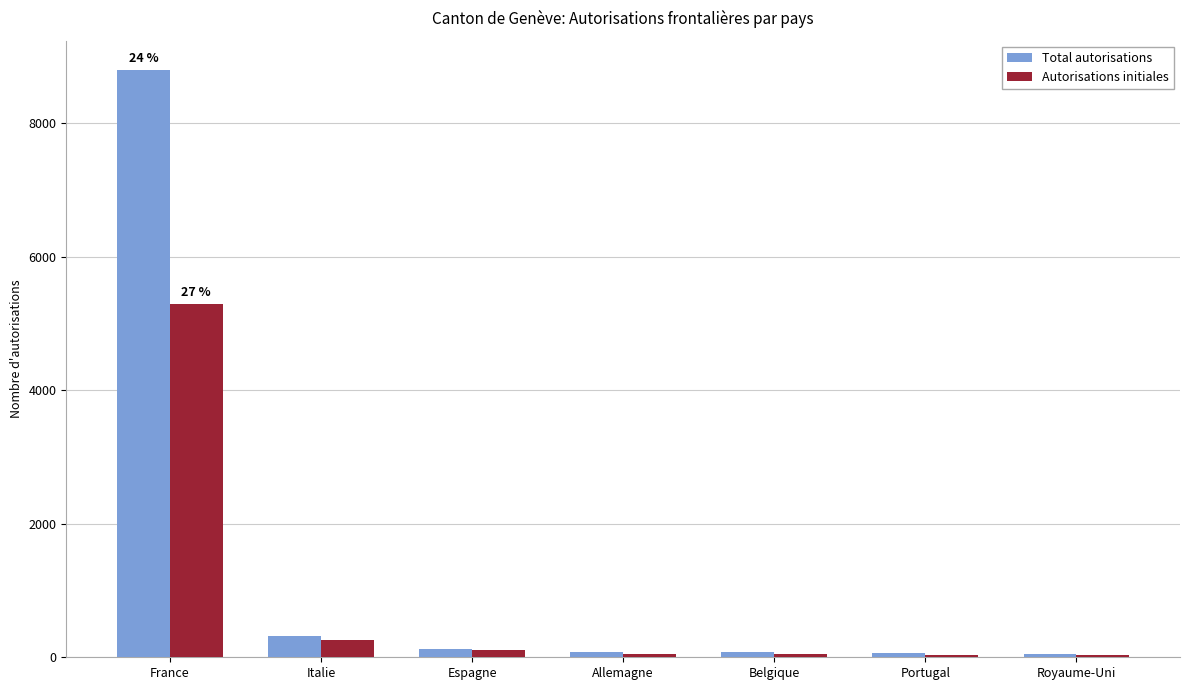

How many categories are shown in the chart?

7